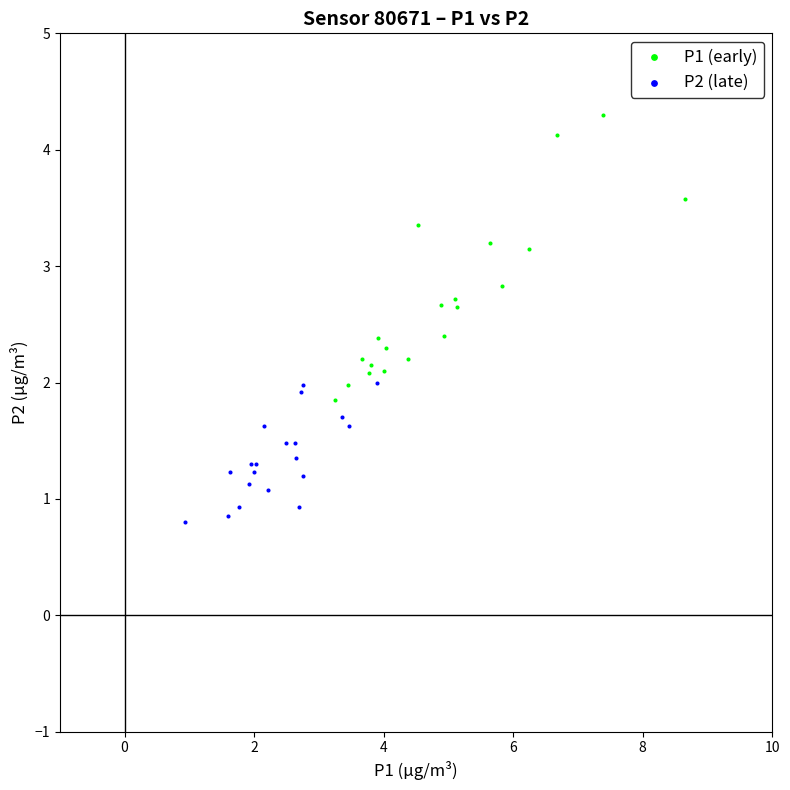

Which series contains the highest Y value?

P1 (early)